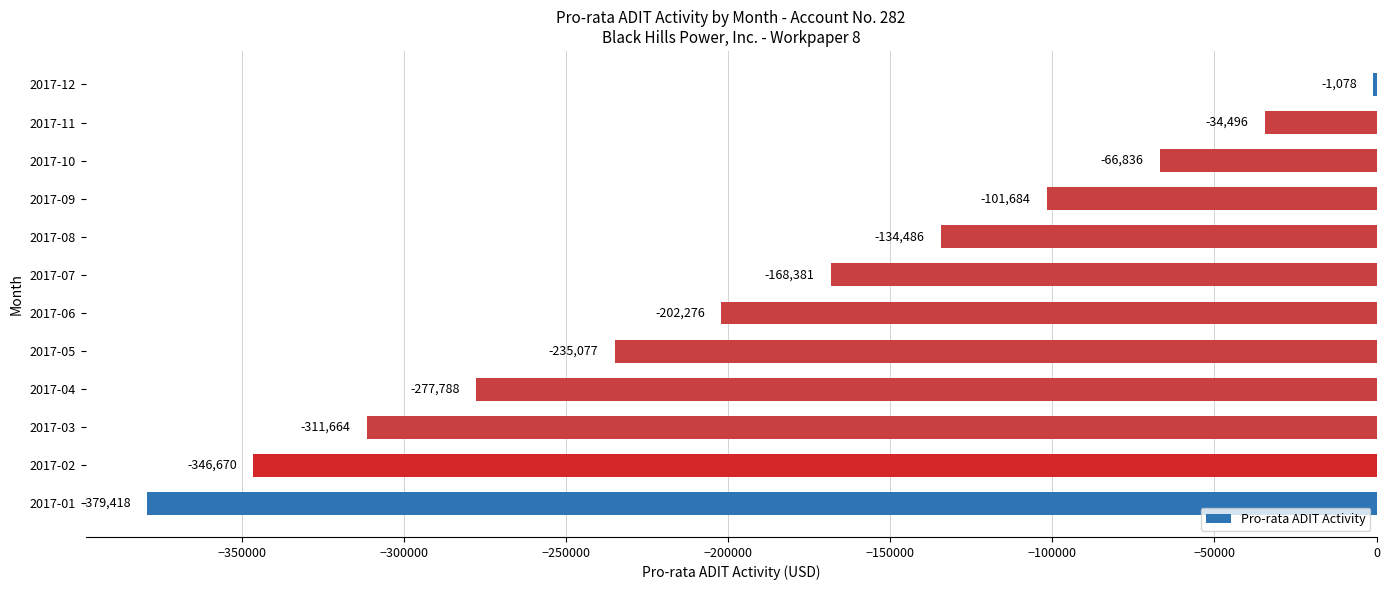

What is the sum of the values at 2017-10 and 2017-11?

-101332